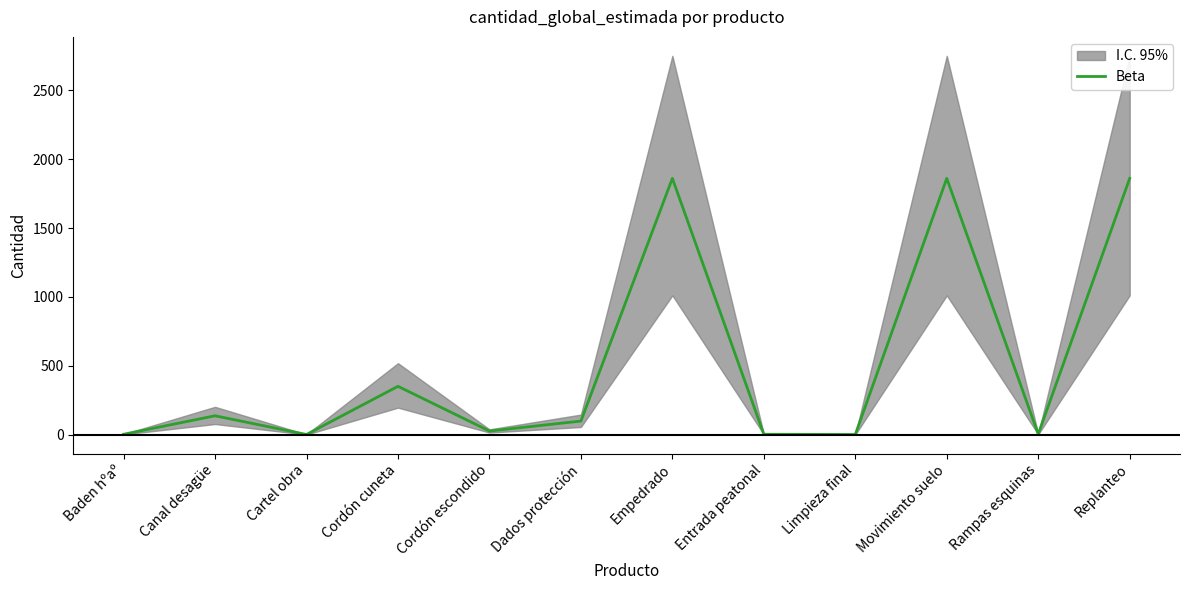

Does the chart have visible grid lines?

No